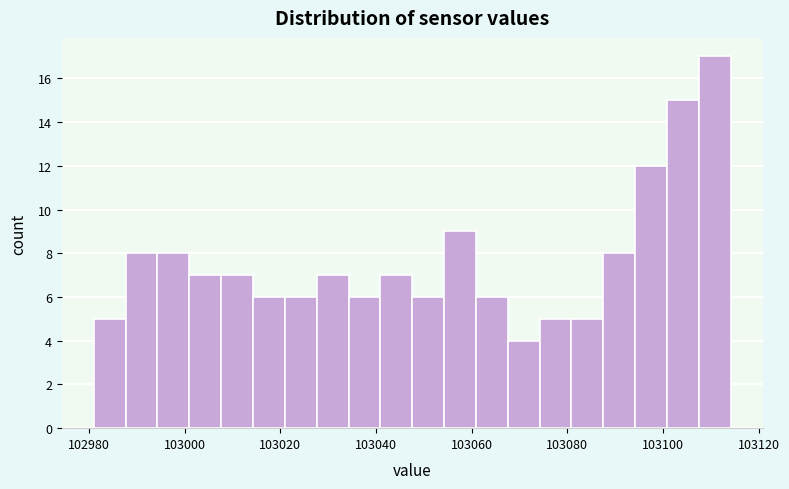

Around what value on the x-axis is the tallest bar? Give the approximate position of its centre, as read against the axis.

103110